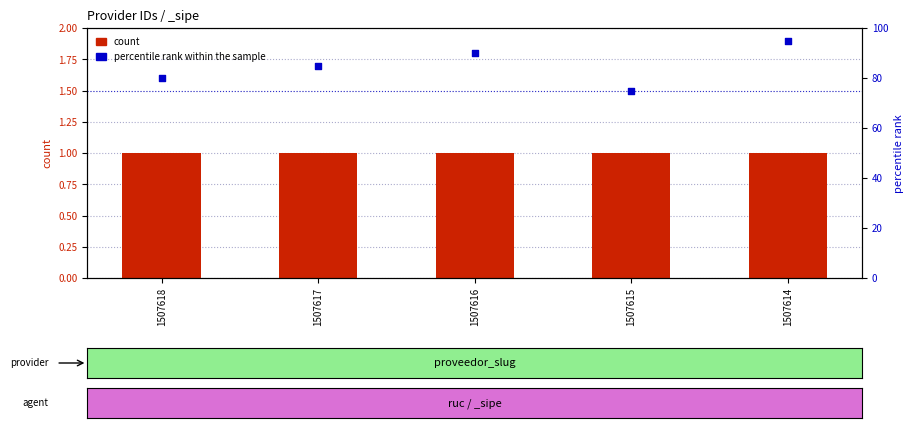

Which series has the largest Y range (max minus min)?

percentile rank within the sample